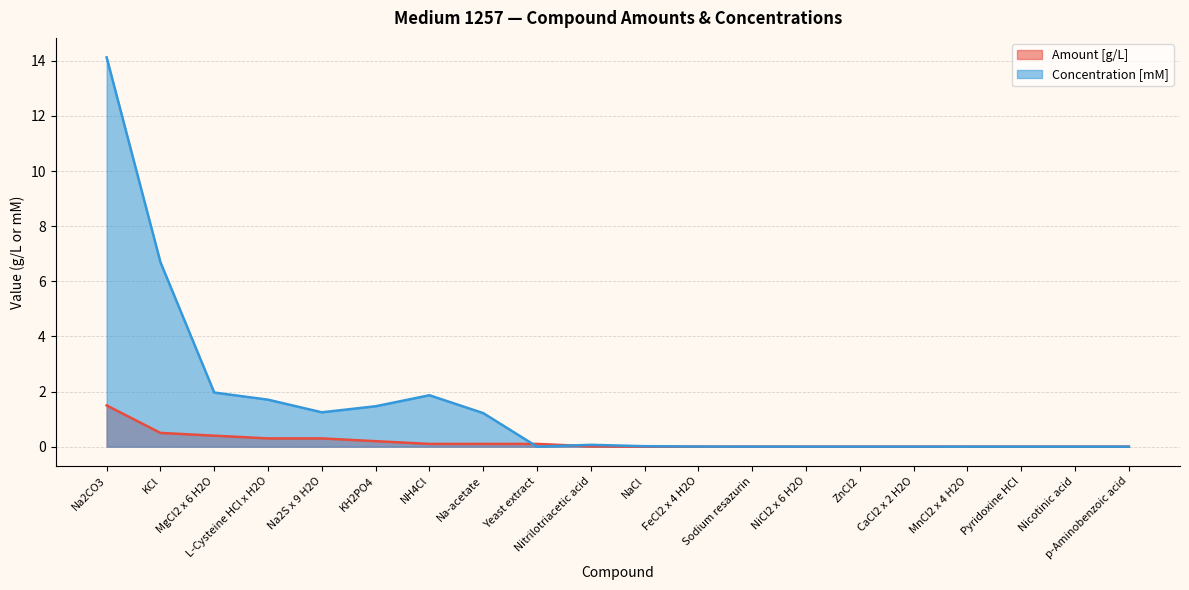

Which series changed the most between MgCl2 x 6 H2O and Na-acetate?

Concentration [mM]